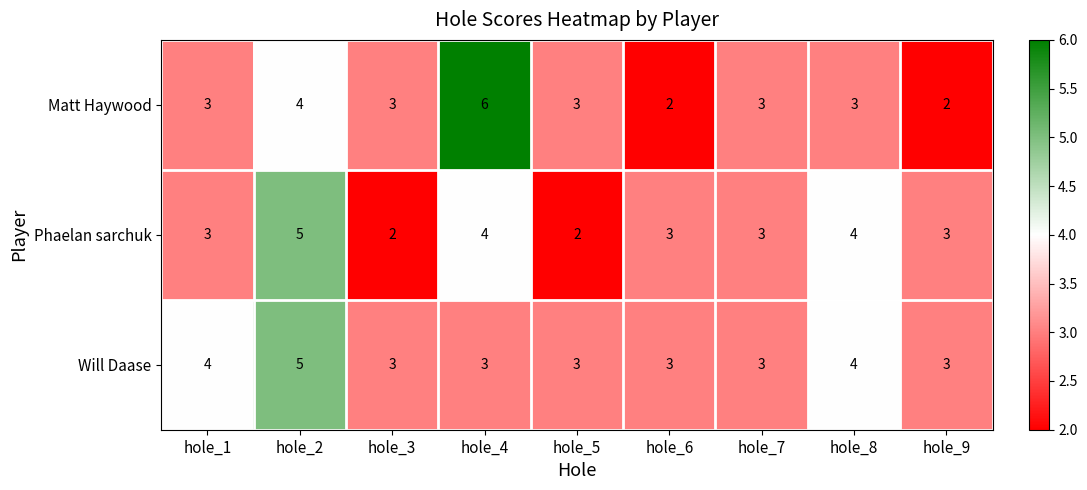

Count the Will Daase values in the range 3 to 4.

8